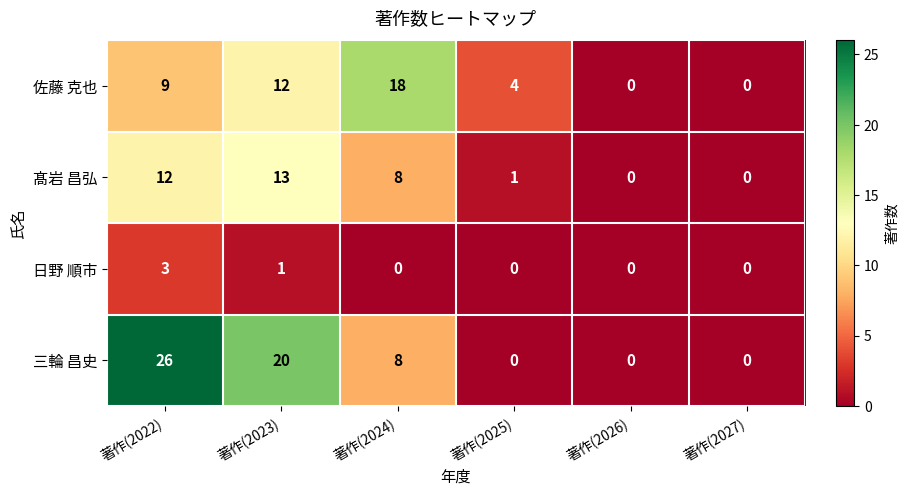

Which series changed the most between 著作(2023) and 著作(2024)?

三輪 昌史